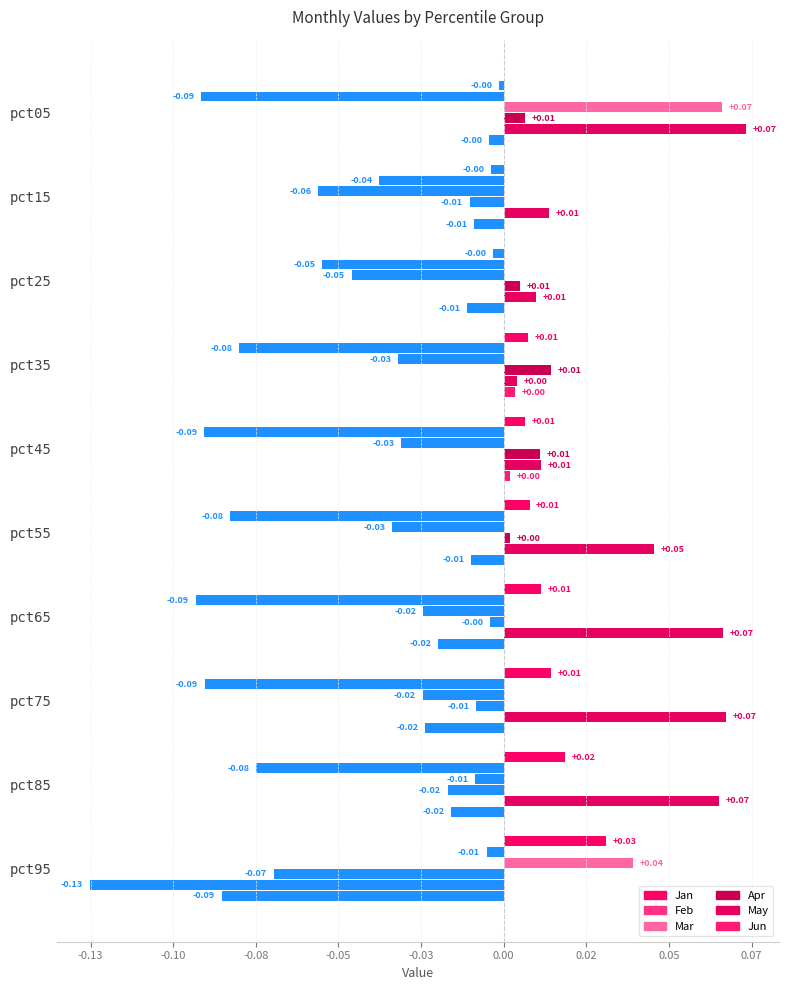

What is the sum of all May values?

0.2